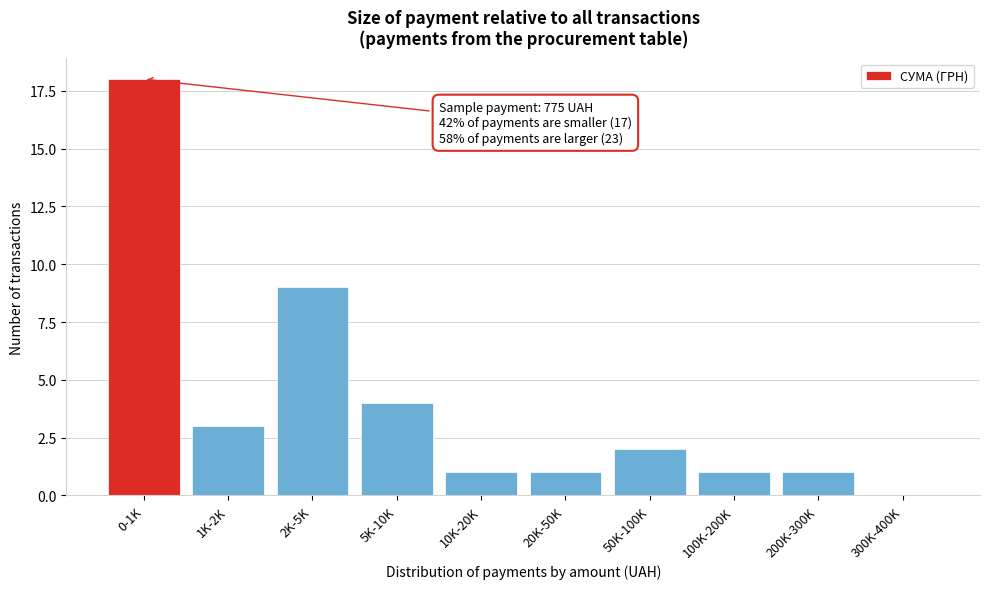

Reading left to right, transcribe all the data shown in this chart.

0-1K=18	1K-2K=3	2K-5K=9	5K-10K=4	10K-20K=1	20K-50K=1	50K-100K=2	100K-200K=1	200K-300K=1	300K-400K=0